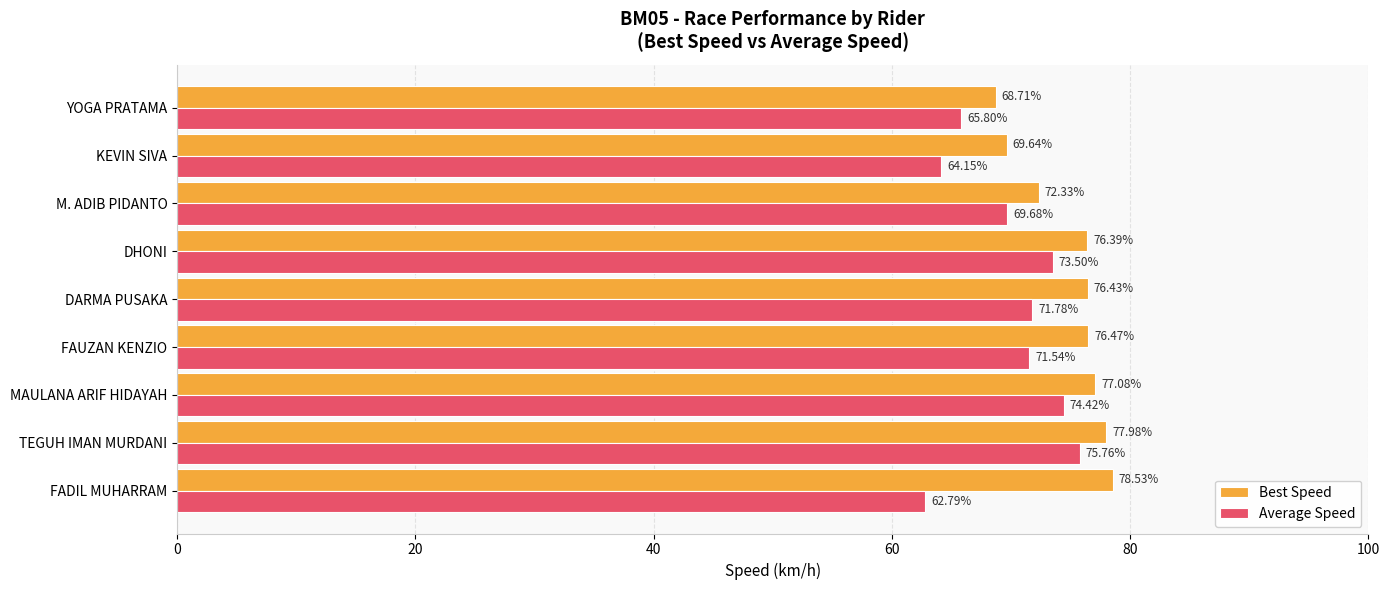

What is the minimum value shown in the chart?

62.8